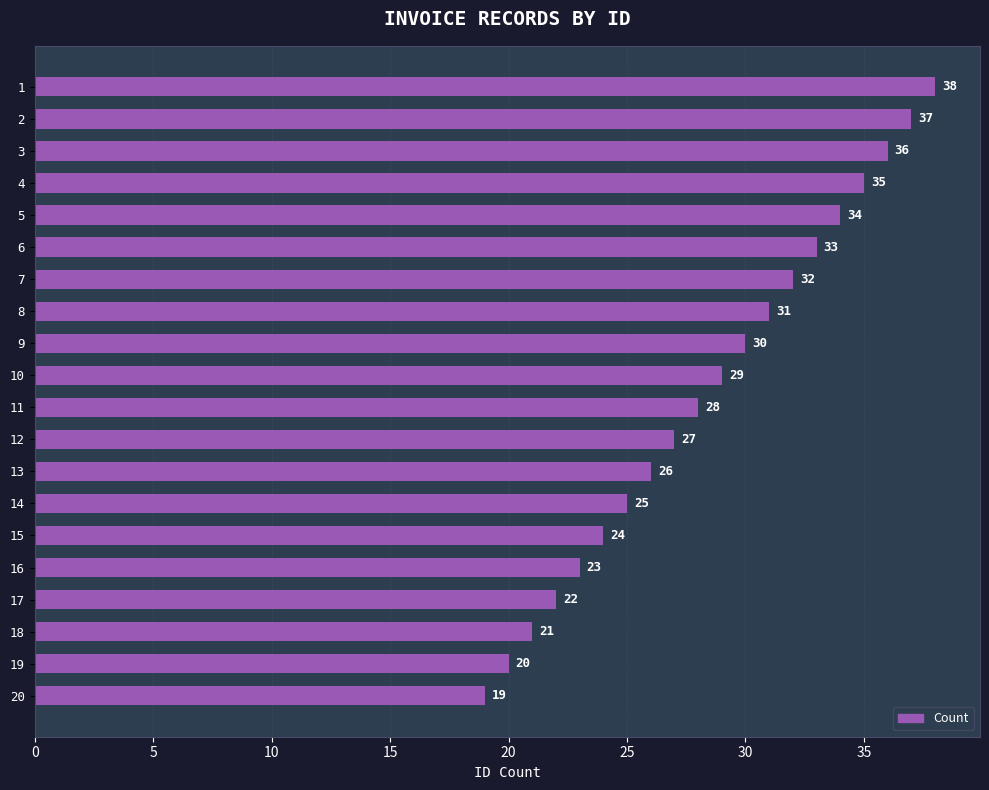

How many bars are there in total?

20